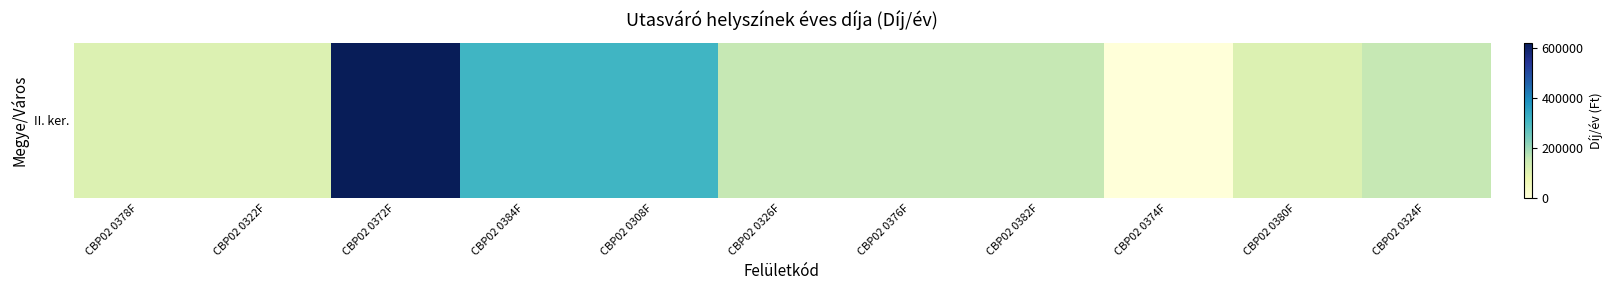

Rank the categories by value from highest to lowest.

CBP02 0372F, CBP02 0384F, CBP02 0308F, CBP02 0326F, CBP02 0376F, CBP02 0382F, CBP02 0324F, CBP02 0378F, CBP02 0322F, CBP02 0380F, CBP02 0374F